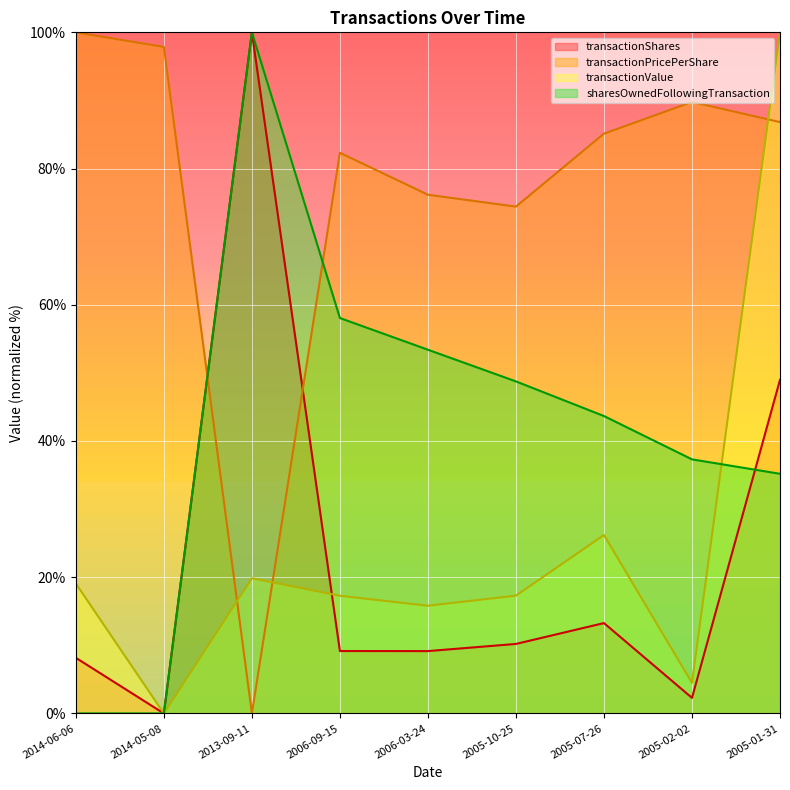

What is the sum of the sharesOwnedFollowingTransaction (line) values at 2005-07-26 and 2005-01-31?

78.8